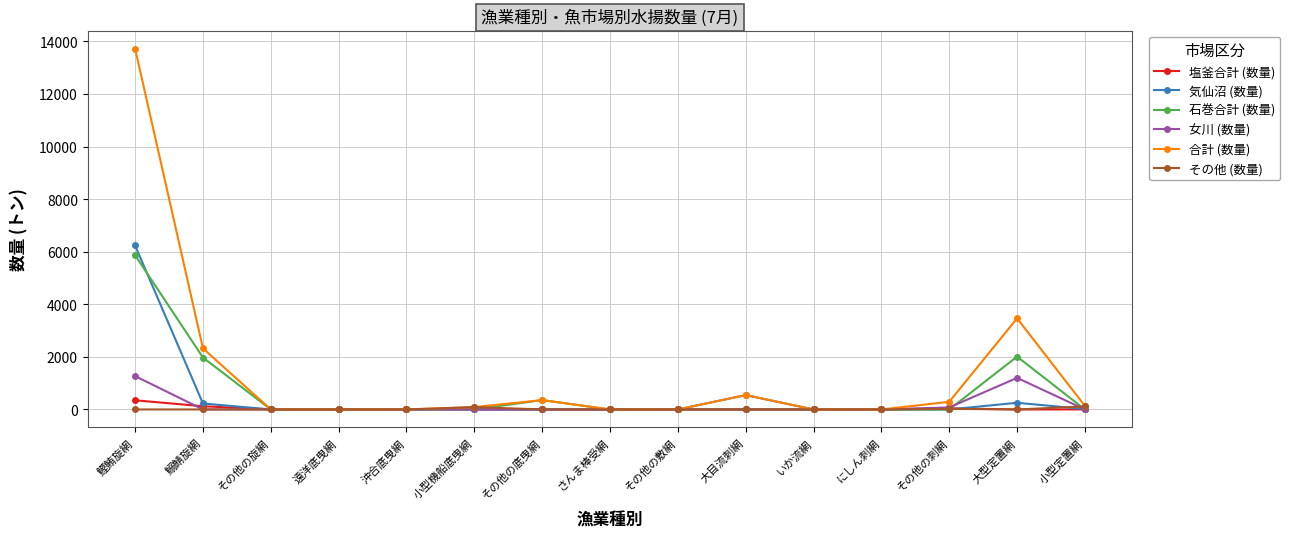

Which series has the largest range (max minus min)?

合計 (数量)